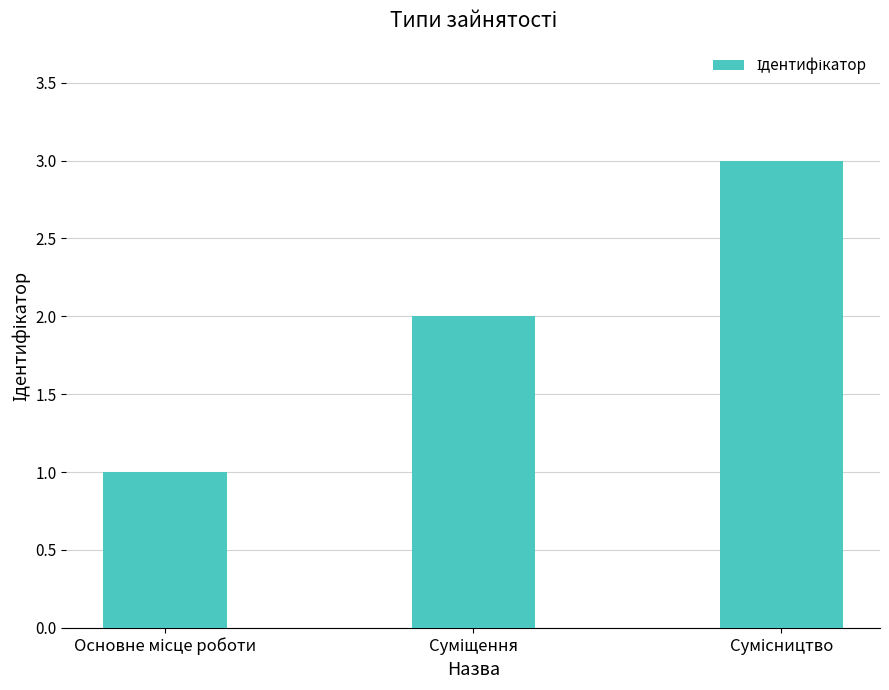

What is the maximum value shown in the chart?

3